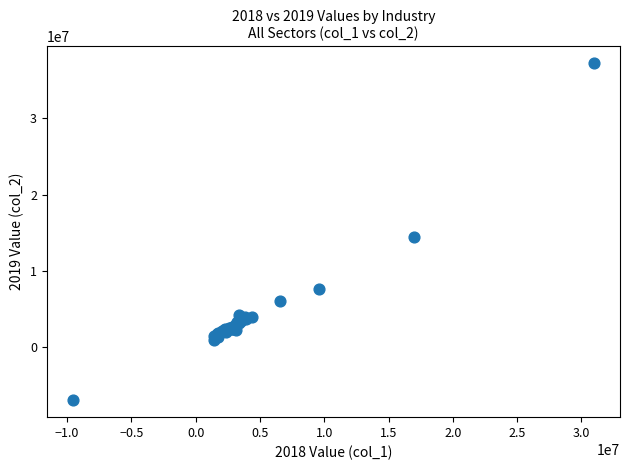

What Y value in the scatter plot is closest to 15154897?

14392906